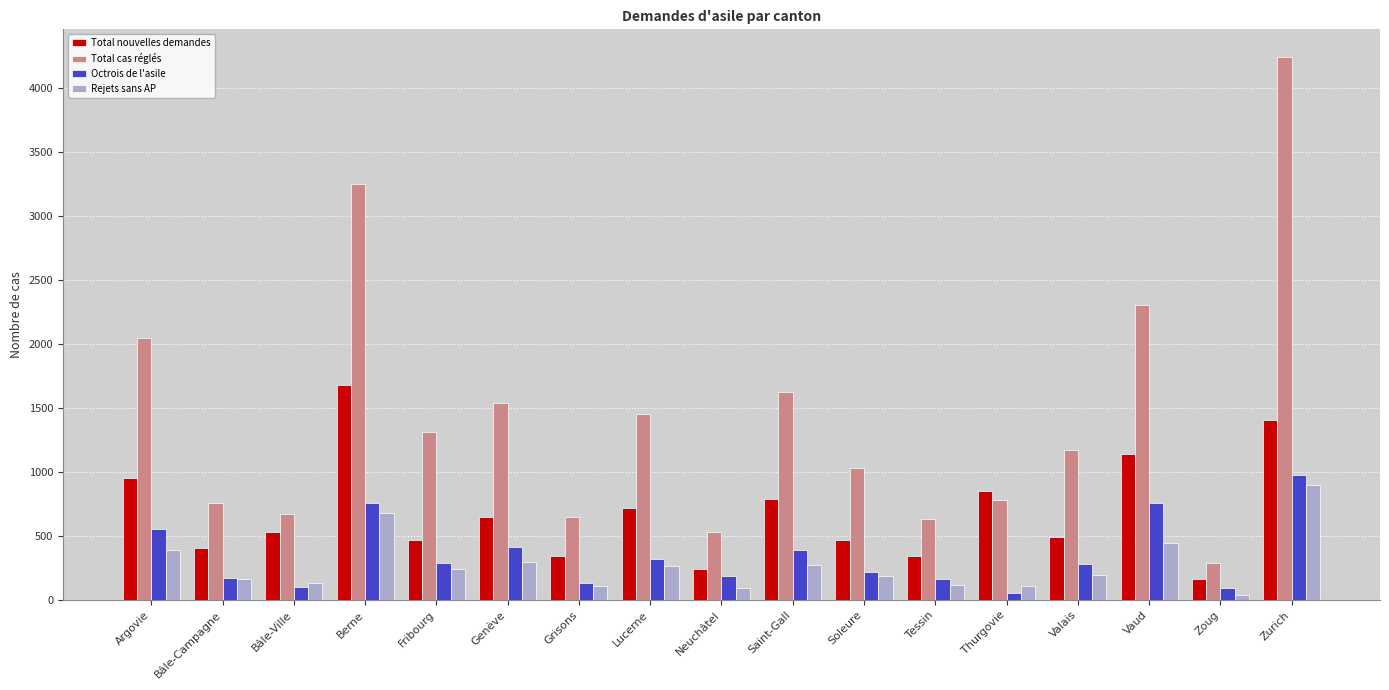

The Rejets sans AP series shows 130 at Bâle-Ville. True or false?

True